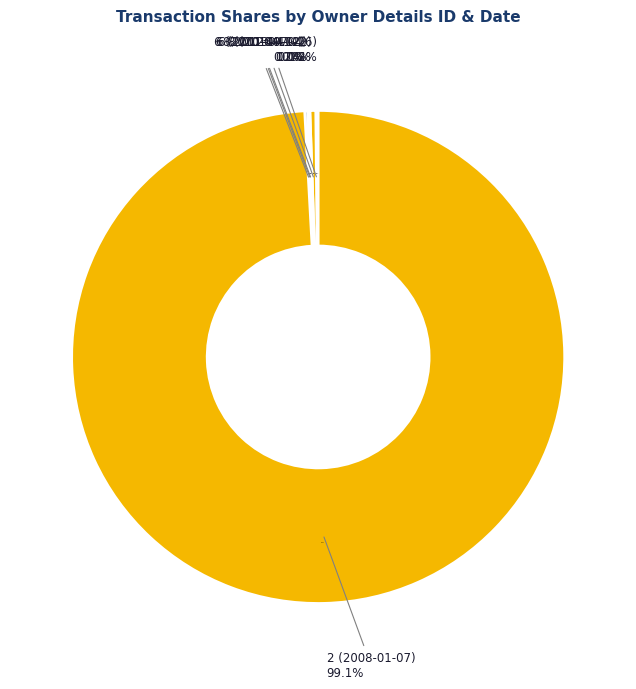

What is the total percentage of 2 (2008-01-07) and 6 (2011-09-02)?

99.2%